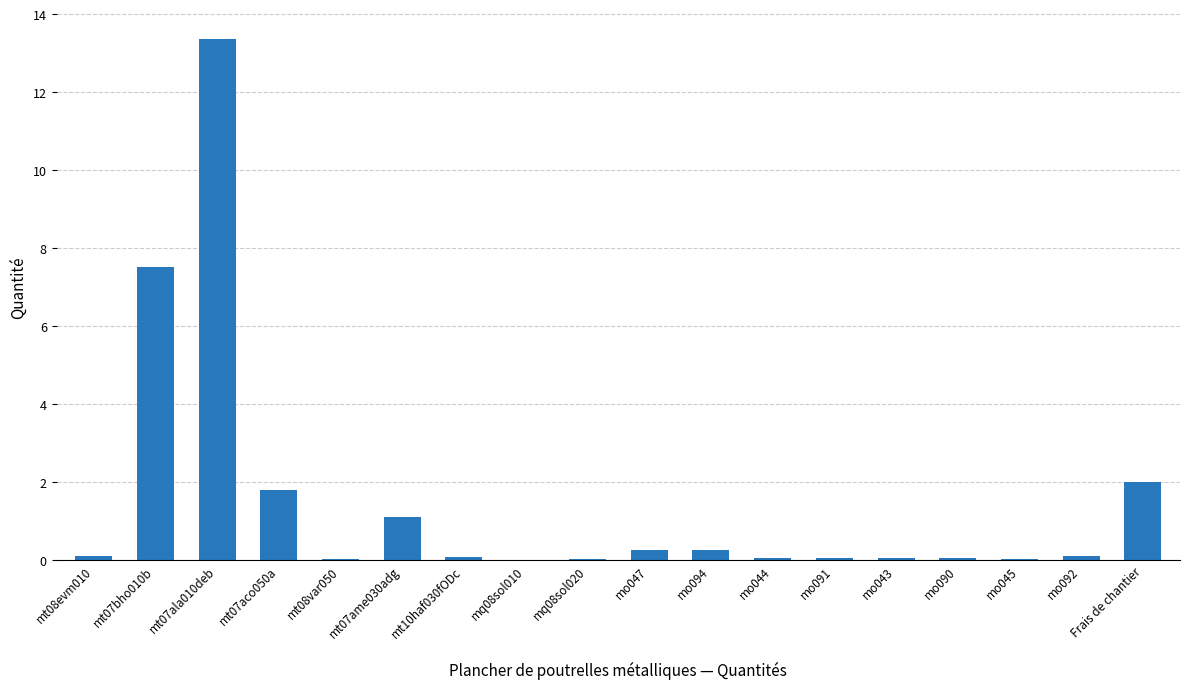

What value does the data have at mt07ame030adg?

1.1